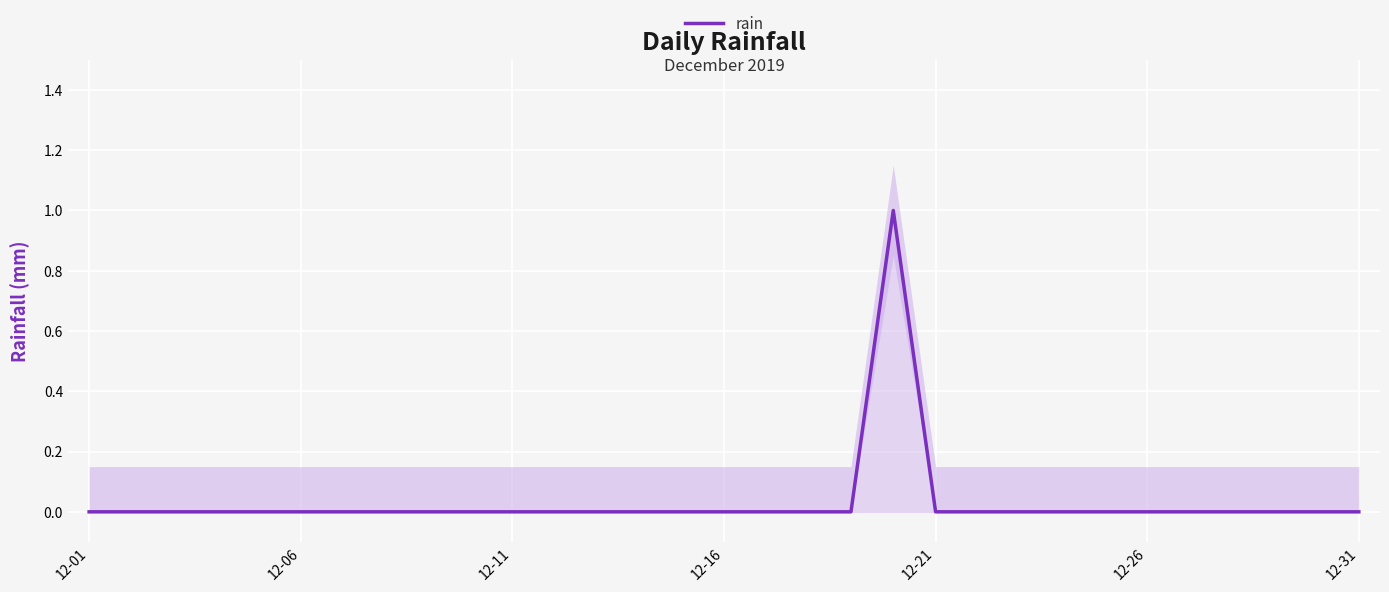

Count the number of categories in the chart.

31